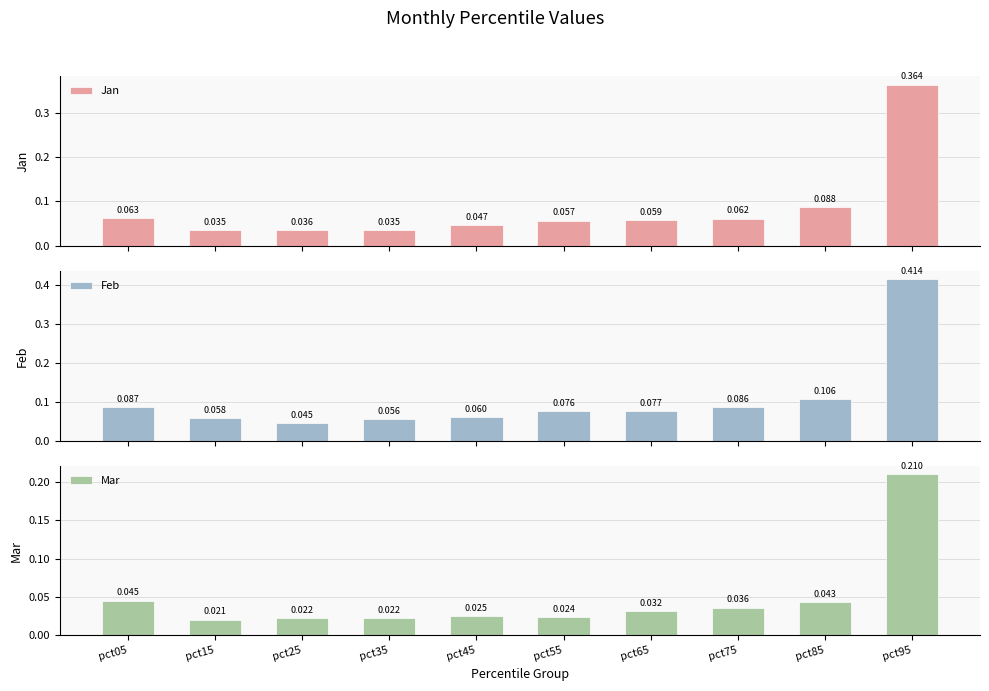

Which category has the lowest value in the Jan series?

pct35